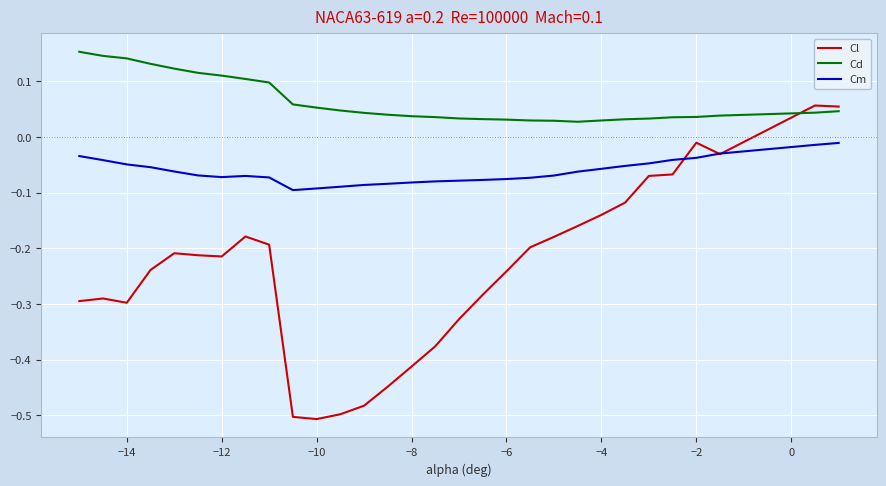

Does the chart have visible grid lines?

Yes